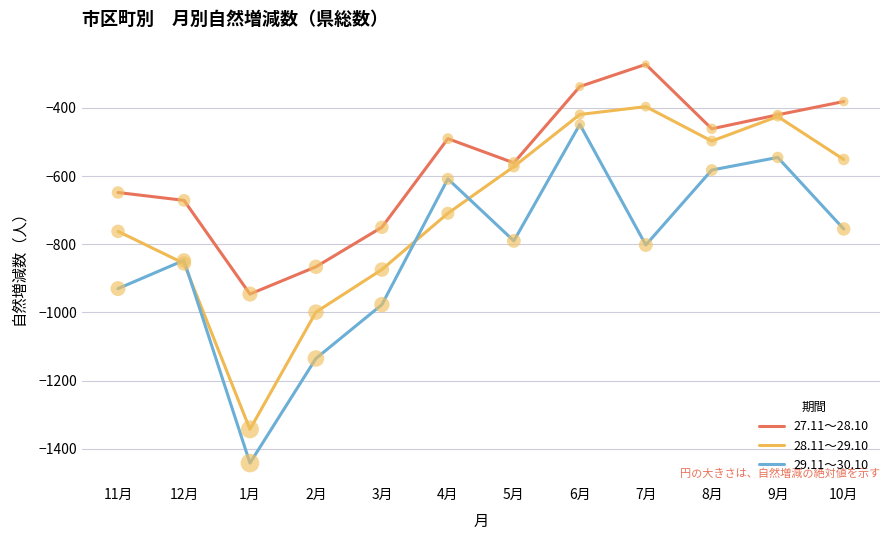

What is the spread (max minus min) of values at 5月?

229